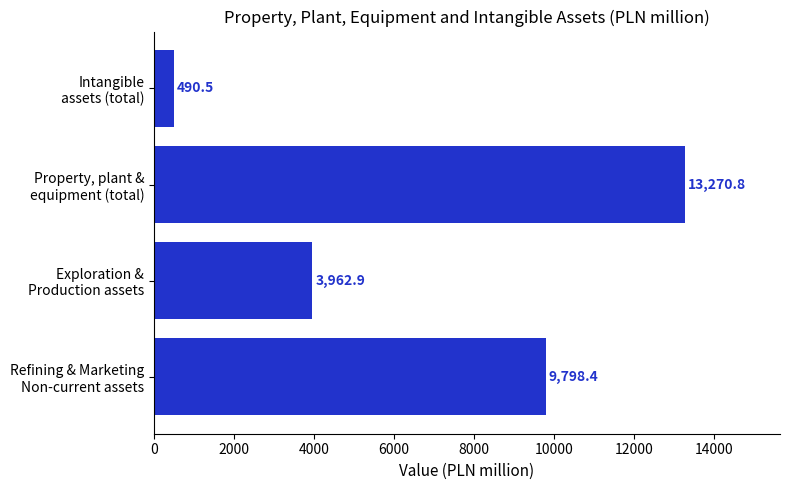

Count the number of categories in the chart.

4